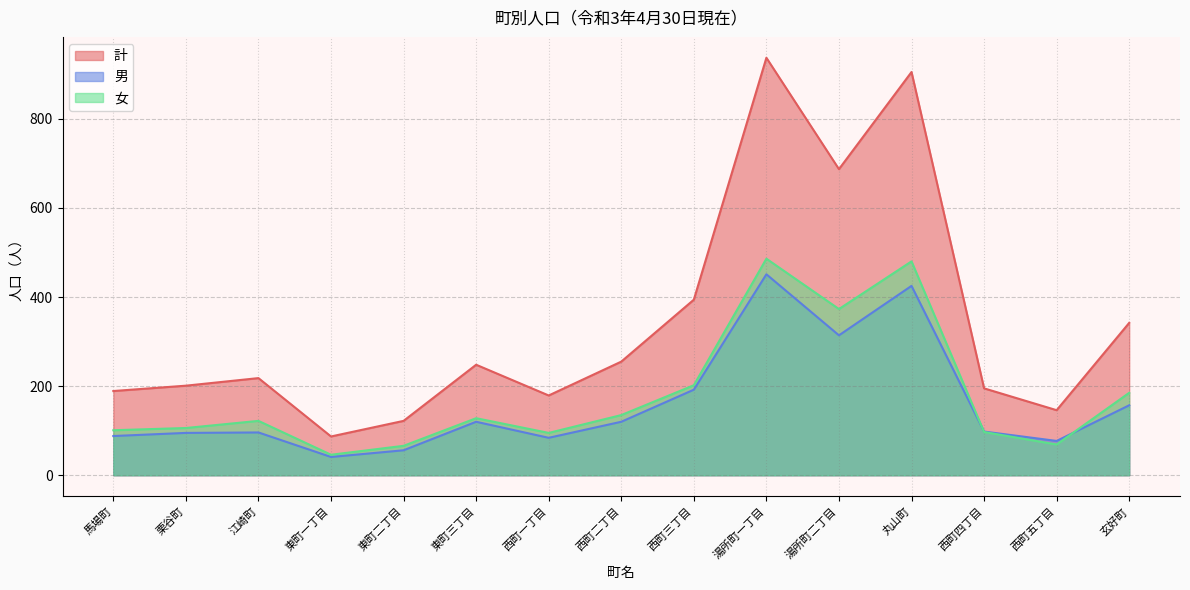

What is the difference between the second highest and minimum values in the 計 series?

818